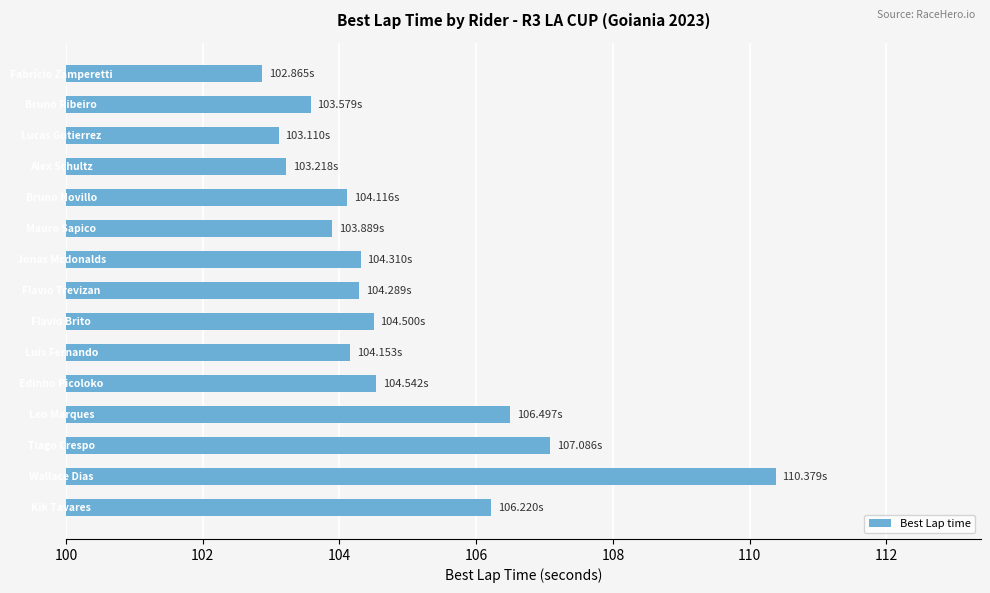

Approximately how many times larger is the value at 8 compared to 13?

0.9